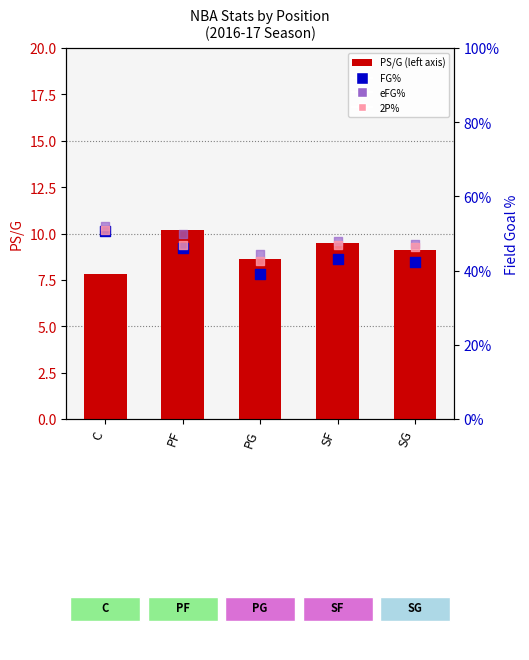

What are all the series names shown in the legend?

PS/G, FG%, eFG%, 2P%